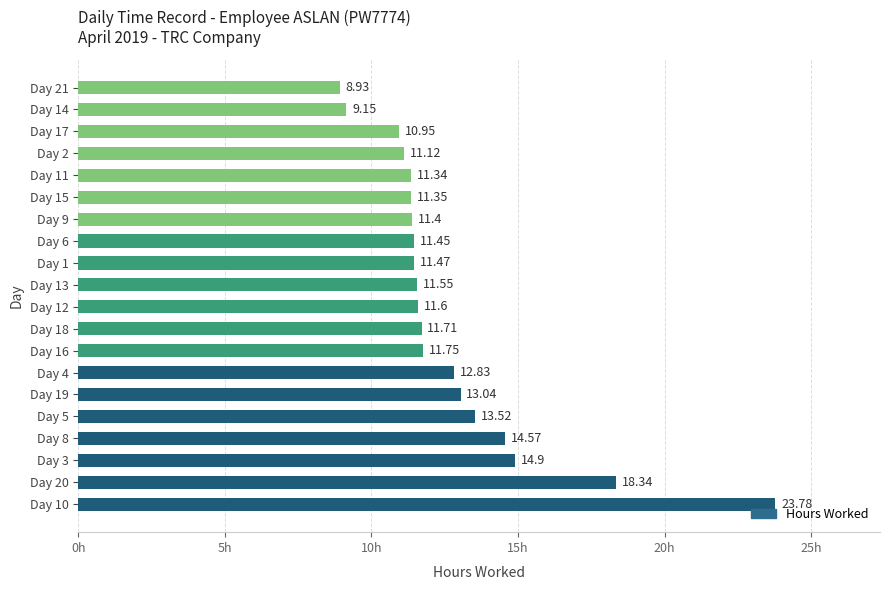

What is the difference between the maximum and second lowest values?

14.6